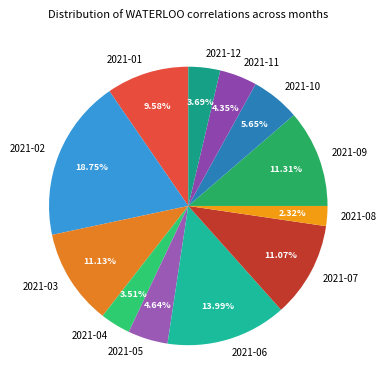

Combined, do 2021-03 and 2021-08 account for over 50%?

No